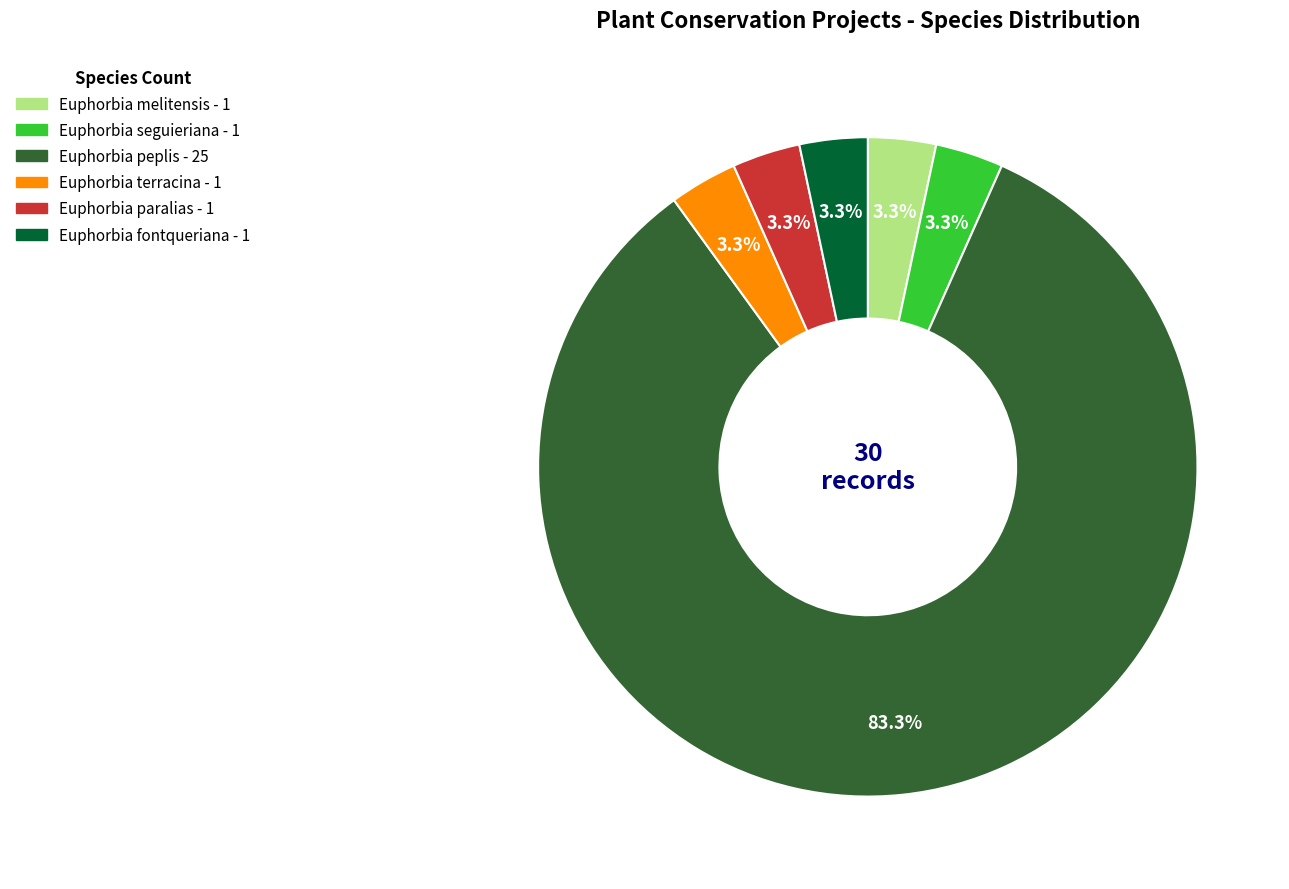

Does Euphorbia paralias account for over 50% of the chart?

No